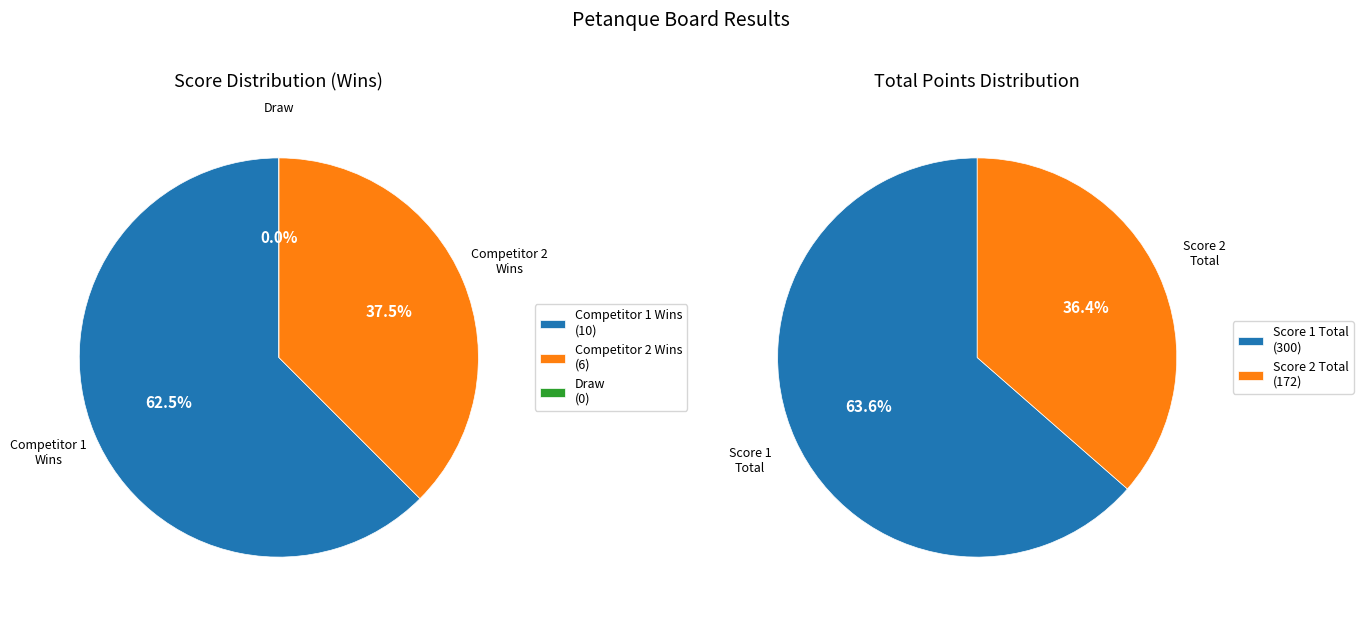

Does 16 represent more than half of the total?

No